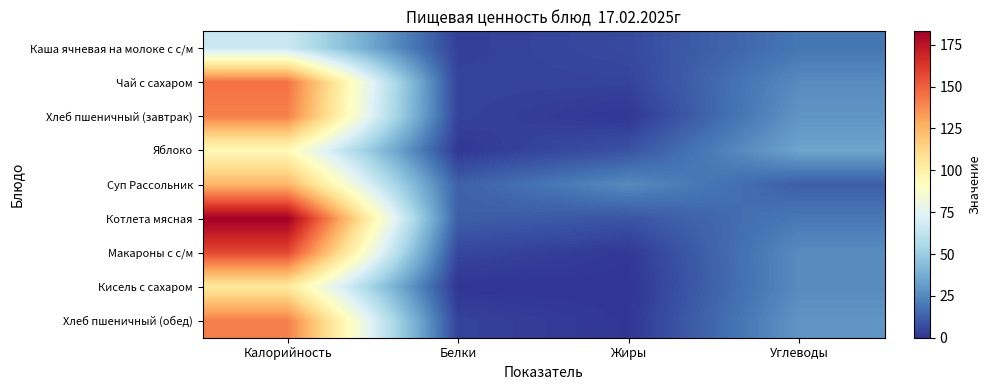

Which label corresponds to the largest value in the chart?

Калорийность